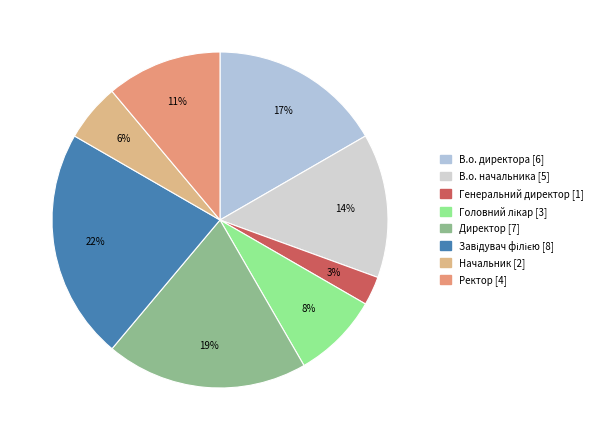

What is the smallest slice in the pie chart?

Генеральний директор